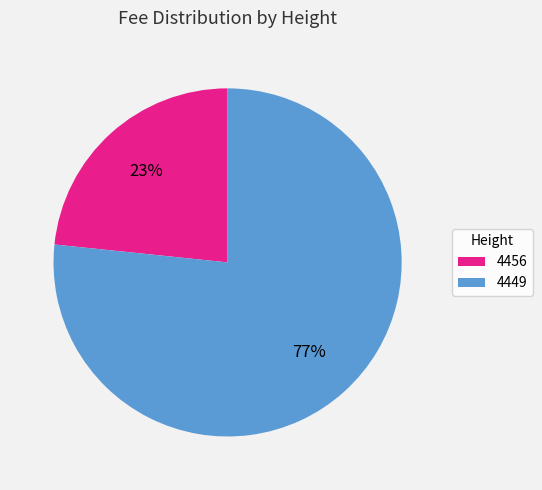

To the nearest percent, what is the average slice percentage?

50%